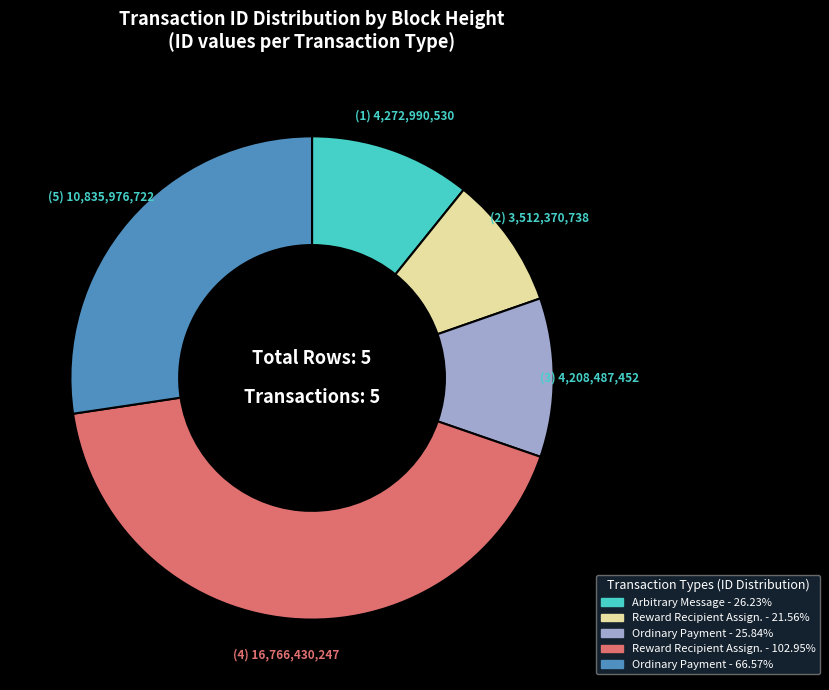

Is there a majority slice in this chart?

No